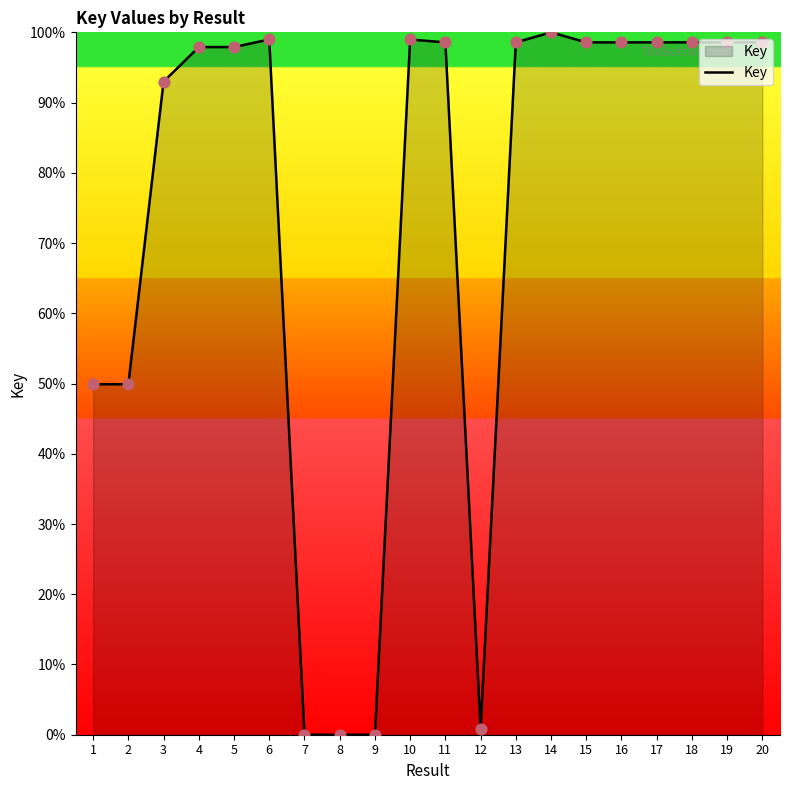

Between 15 and 12, which is larger?

15